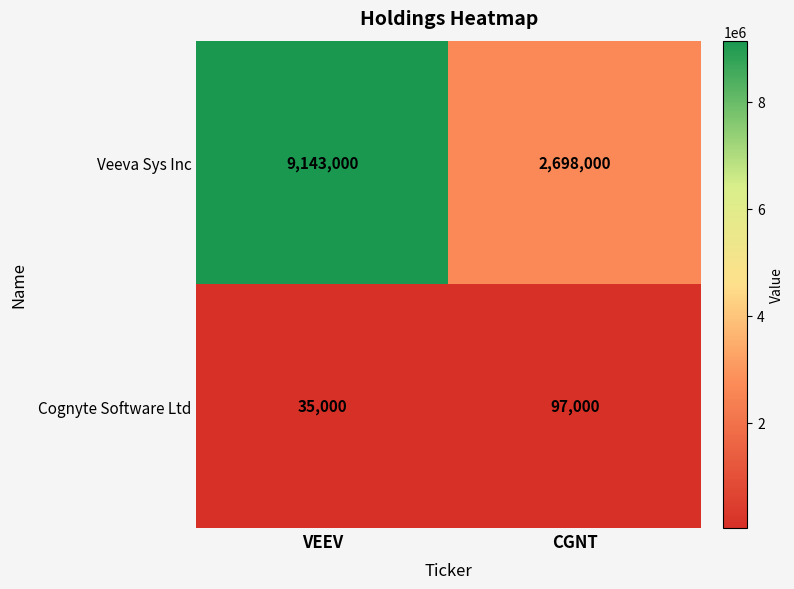

Which label corresponds to the smallest value in the chart?

VEEV